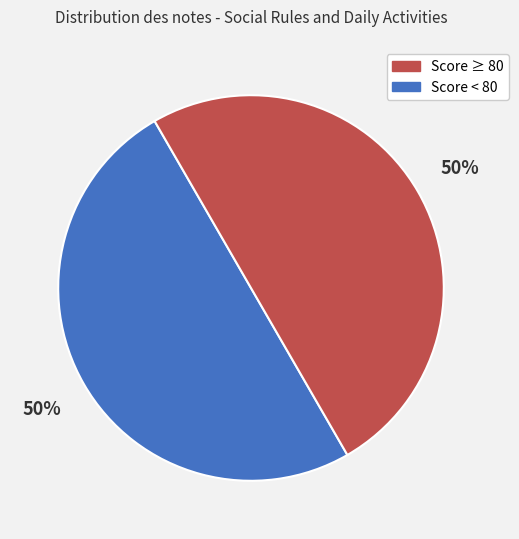

To the nearest percent, what is the average slice percentage?

50%